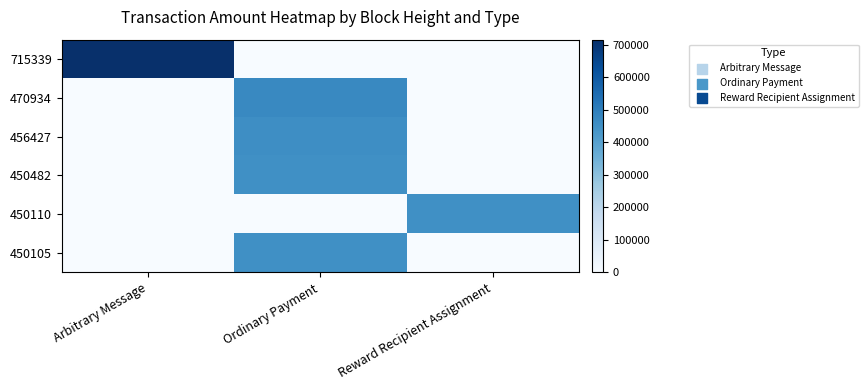

Count the number of data series in this chart.

6